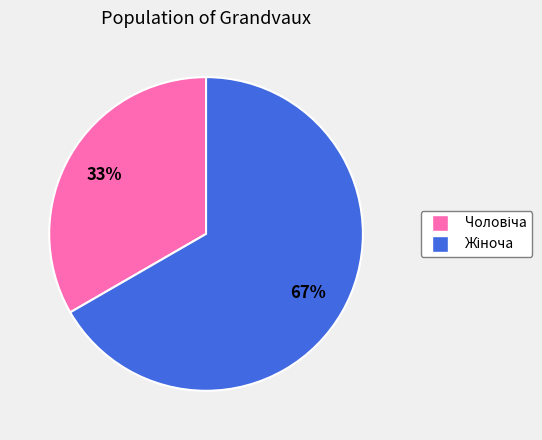

Is there any slice that represents more than half of the pie?

Yes